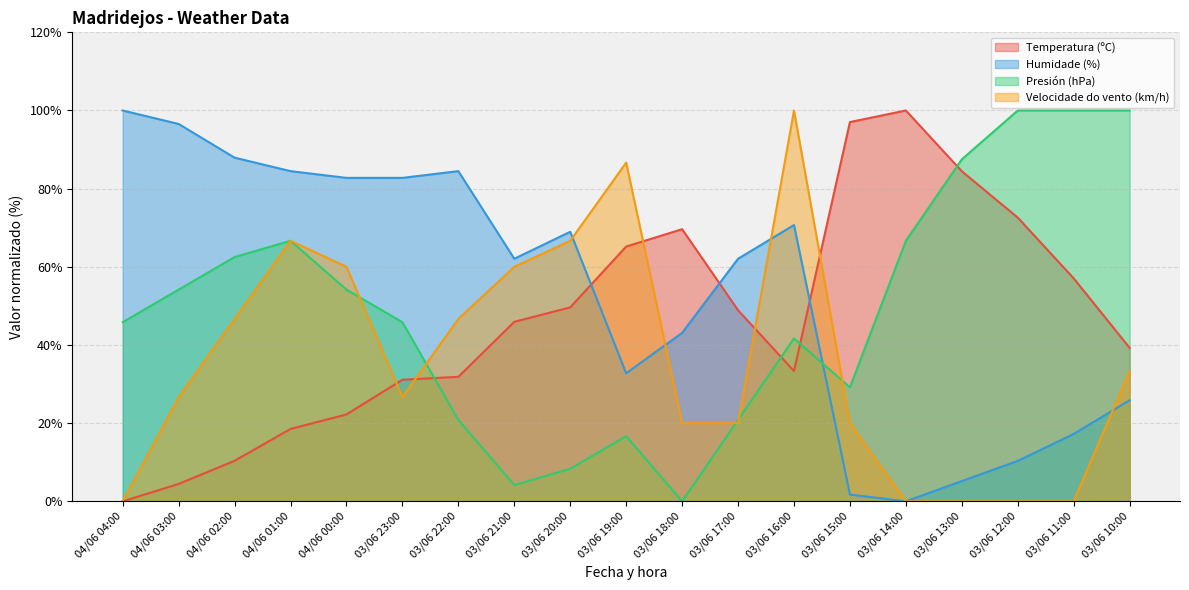

The value of Velocidade do vento (km/h) at 03/06 19:00 is 120.2. True or false?

False